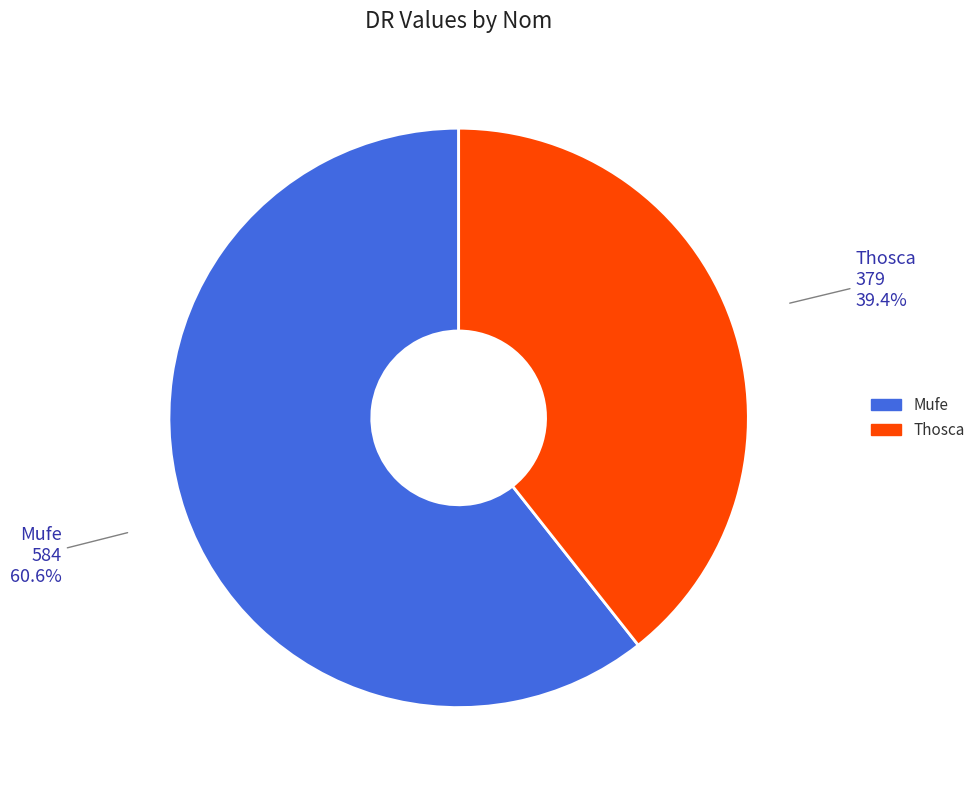

Is it true that Thosca is 39% of the pie?

True